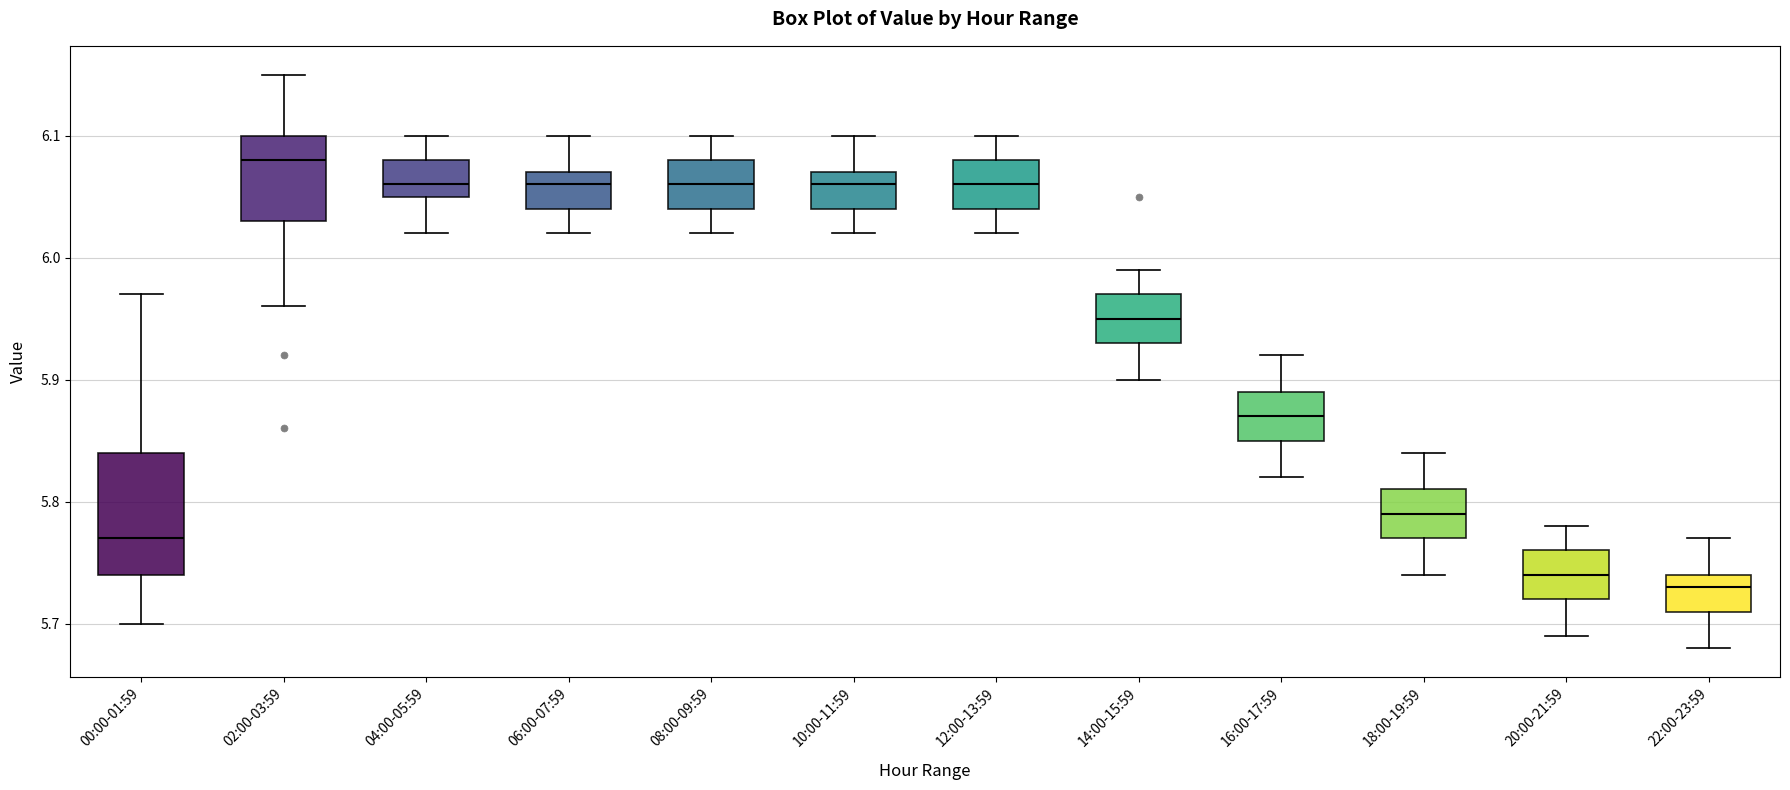

Where is the lower edge of the box for 08:00-09:59 on the y-axis? The values are not printed on the chart, so give them approximately, as read against the axis.

6.04